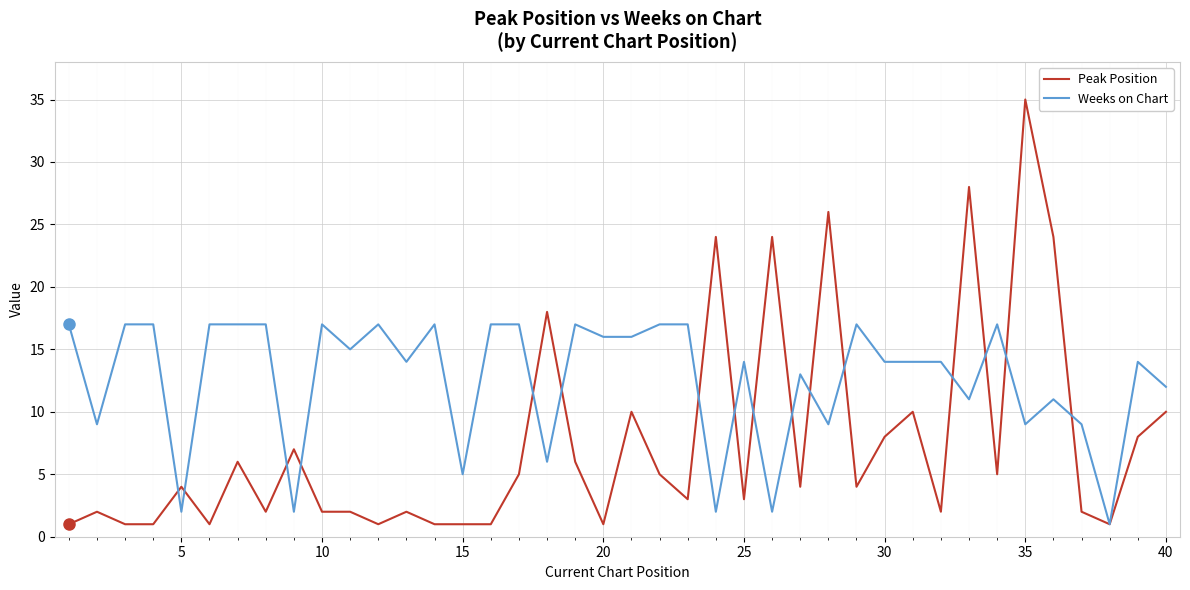

Which series has the widest spread of values?

Peak Position